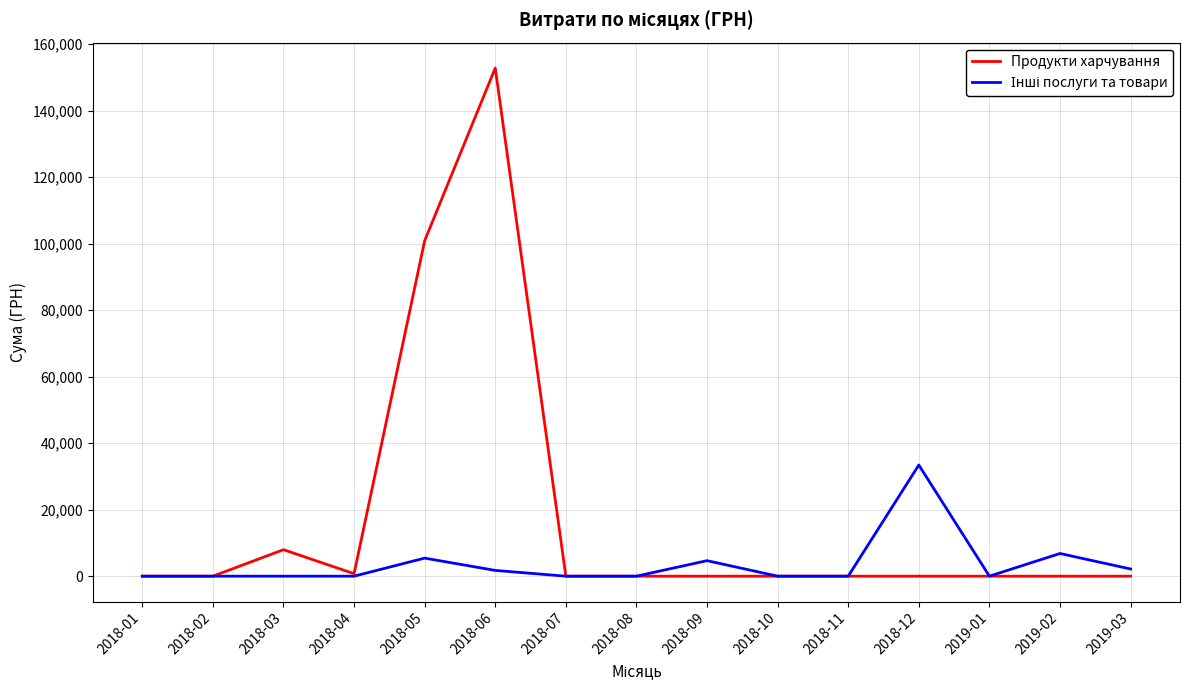

Which category has the highest value in the Продукти харчування series?

2018-06